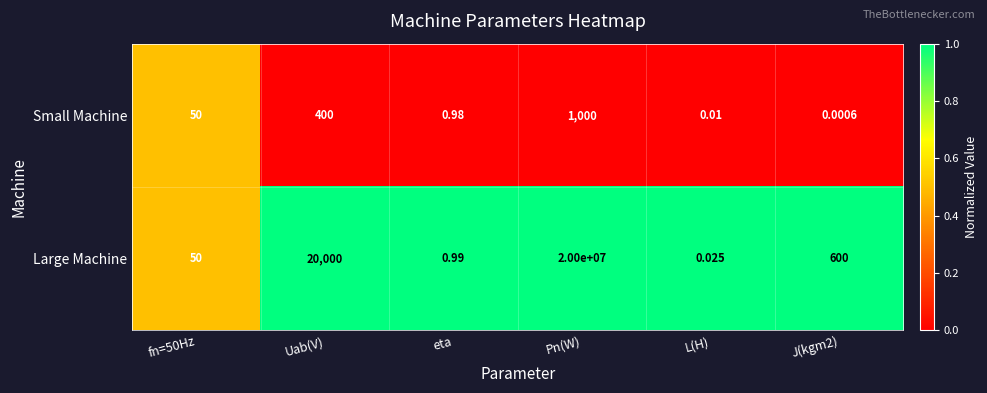

Which series has the largest total across all categories?

Large Machine